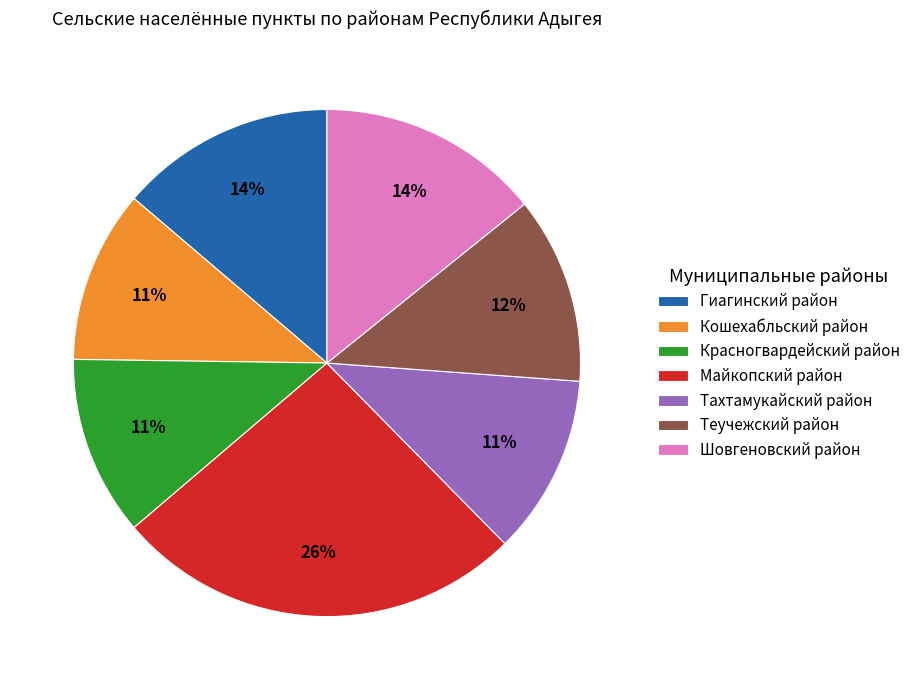

What is the largest slice in the pie chart?

Майкопский район